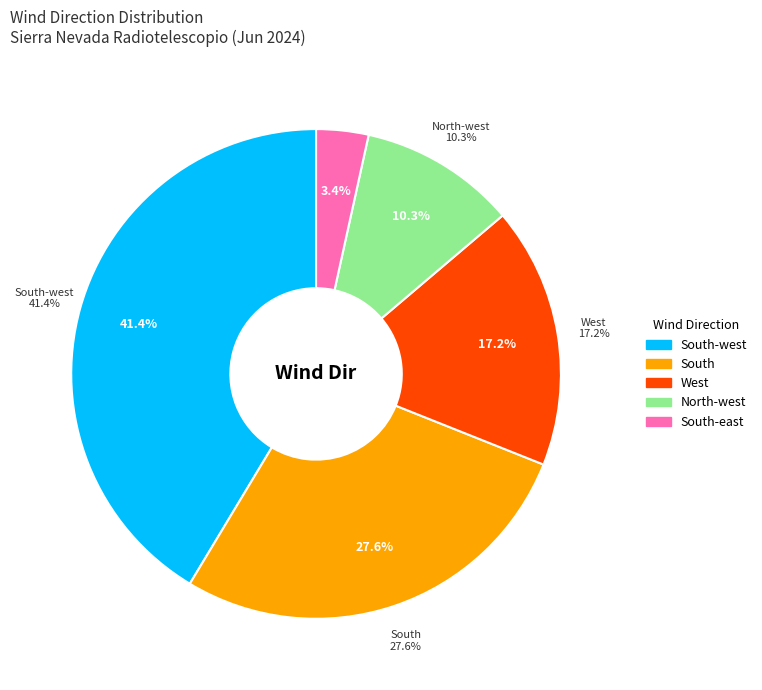

Is there a majority slice in this chart?

No